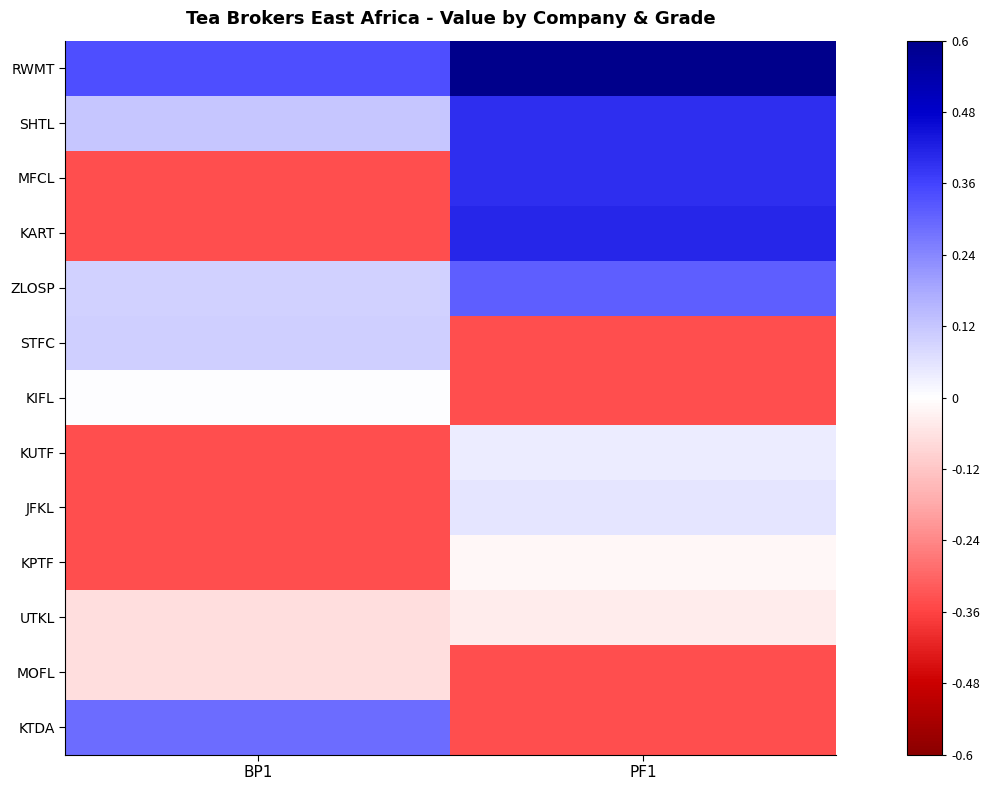

List the series in order of their peak value, highest first.

RWMT, KART, SHTL, MFCL, ZLOSP, KTDA, STFC, JFKL, KUTF, KIFL, KPTF, UTKL, MOFL